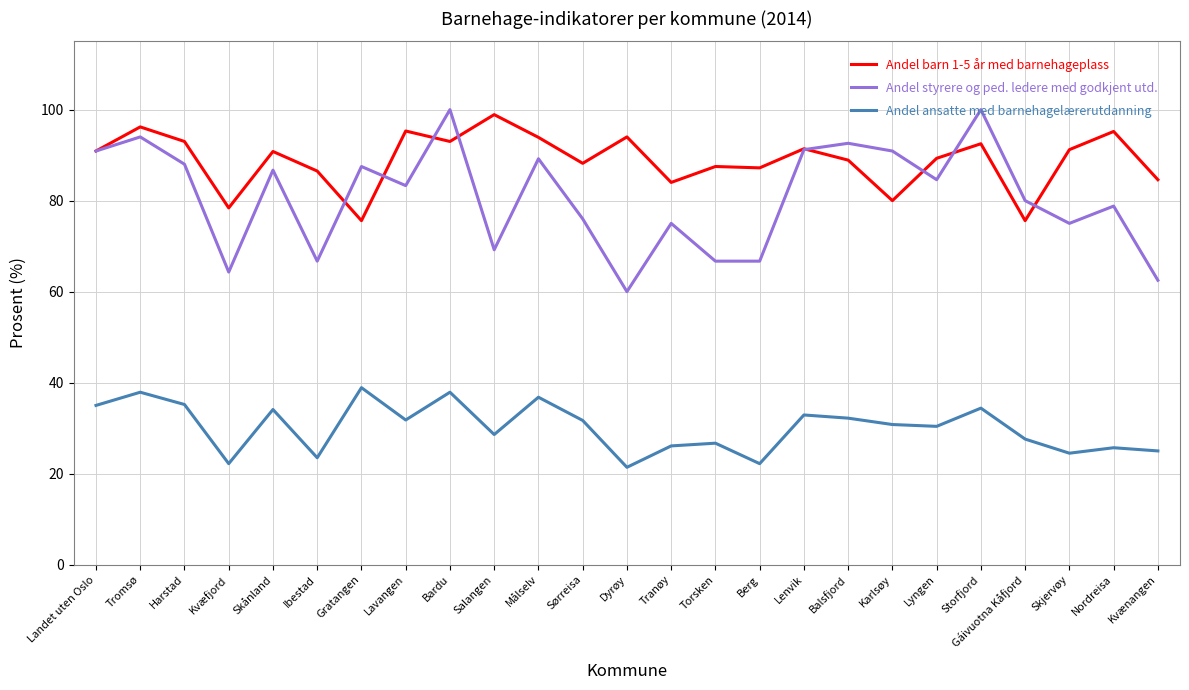

Between Målselv and Kvænangen, which series saw the biggest shift?

Andel styrere og ped. ledere med godkjent utd.